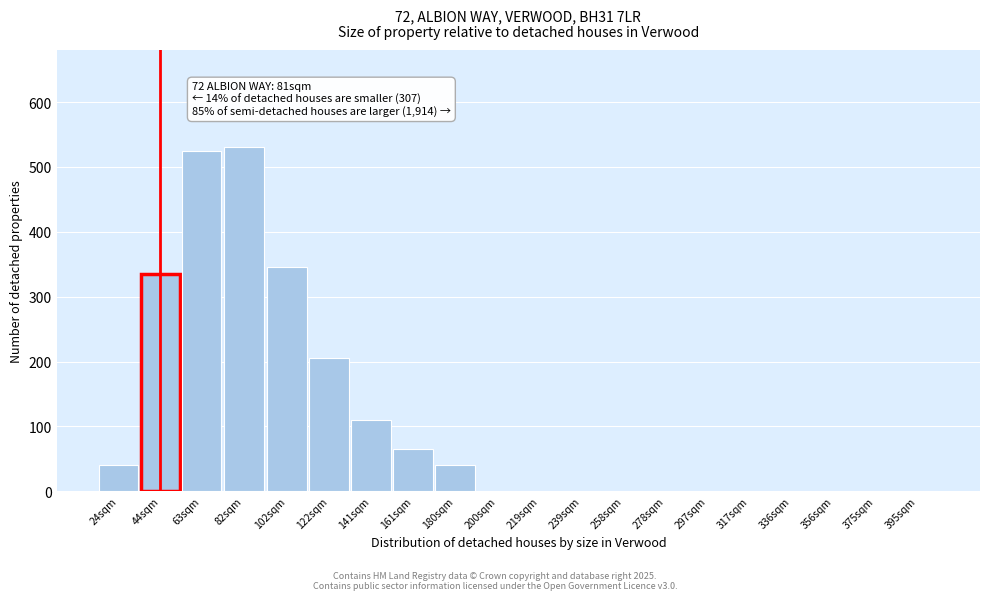

Reading right to left, extract all data points from this chart.

395sqm=0	375sqm=0	356sqm=0	336sqm=0	317sqm=0	297sqm=0	278sqm=0	258sqm=0	239sqm=0	219sqm=0	200sqm=0	180sqm=40	161sqm=65	141sqm=110	122sqm=205	102sqm=345	82sqm=530	63sqm=525	44sqm=335	24sqm=40